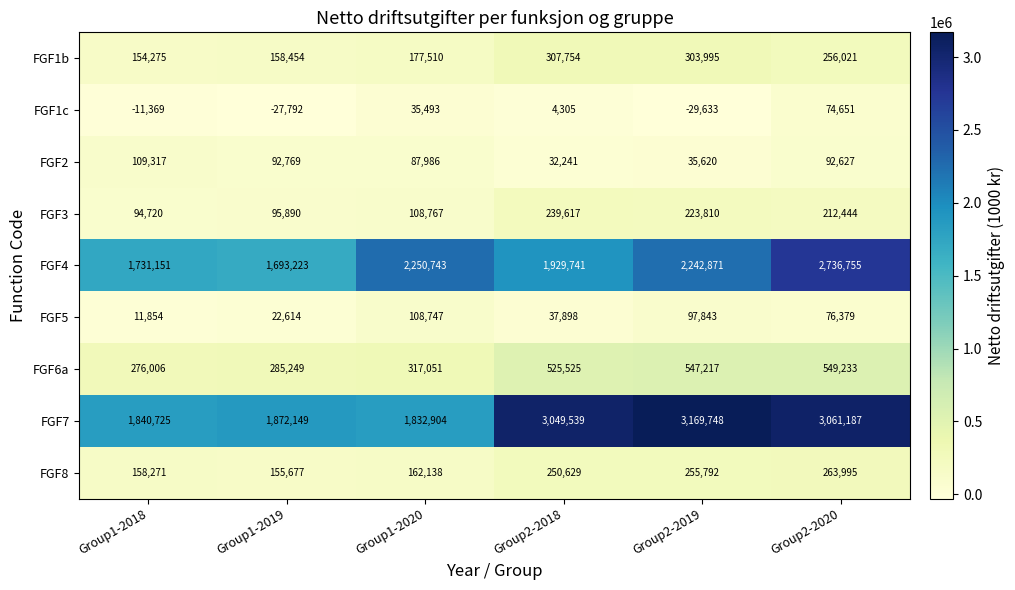

Which category has the lowest value across all series?

Group2-2019